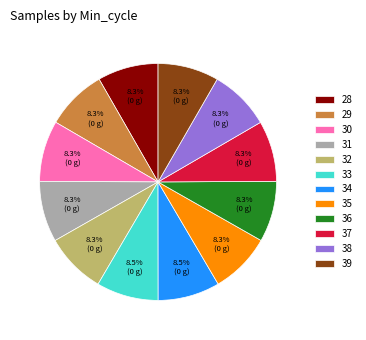

Is 35 the majority of the pie?

No